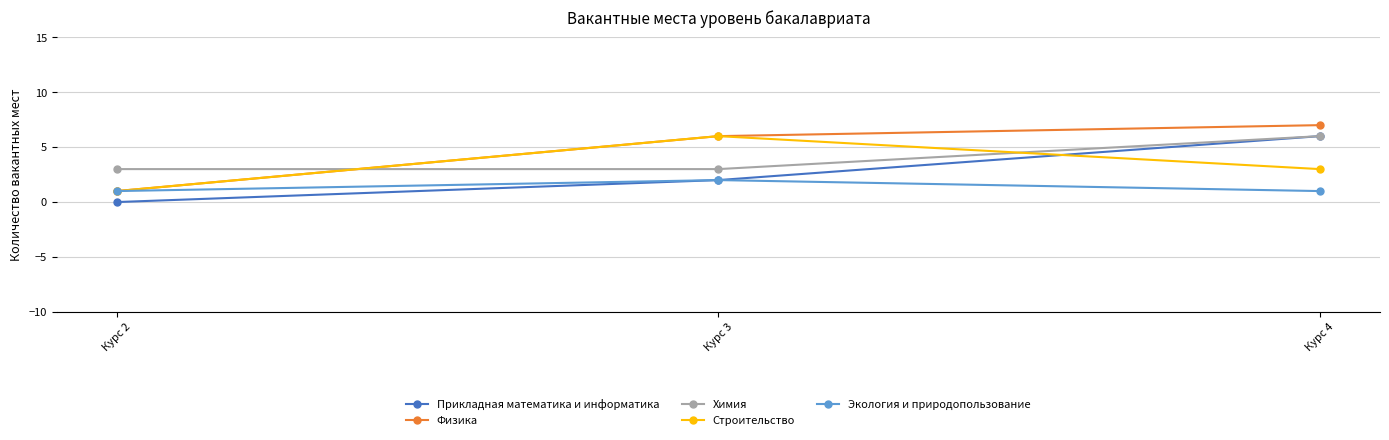

What is the total value across all series at Курс 4?

23